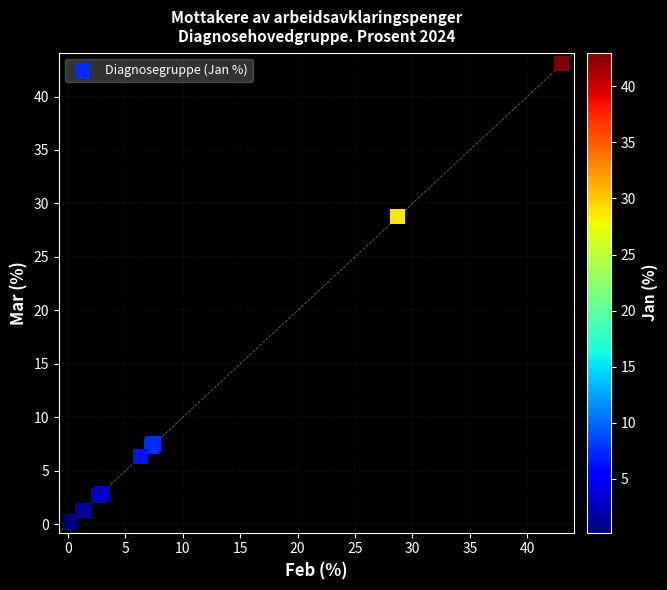

What Y value in the scatter plot is closest to 21?

28.8